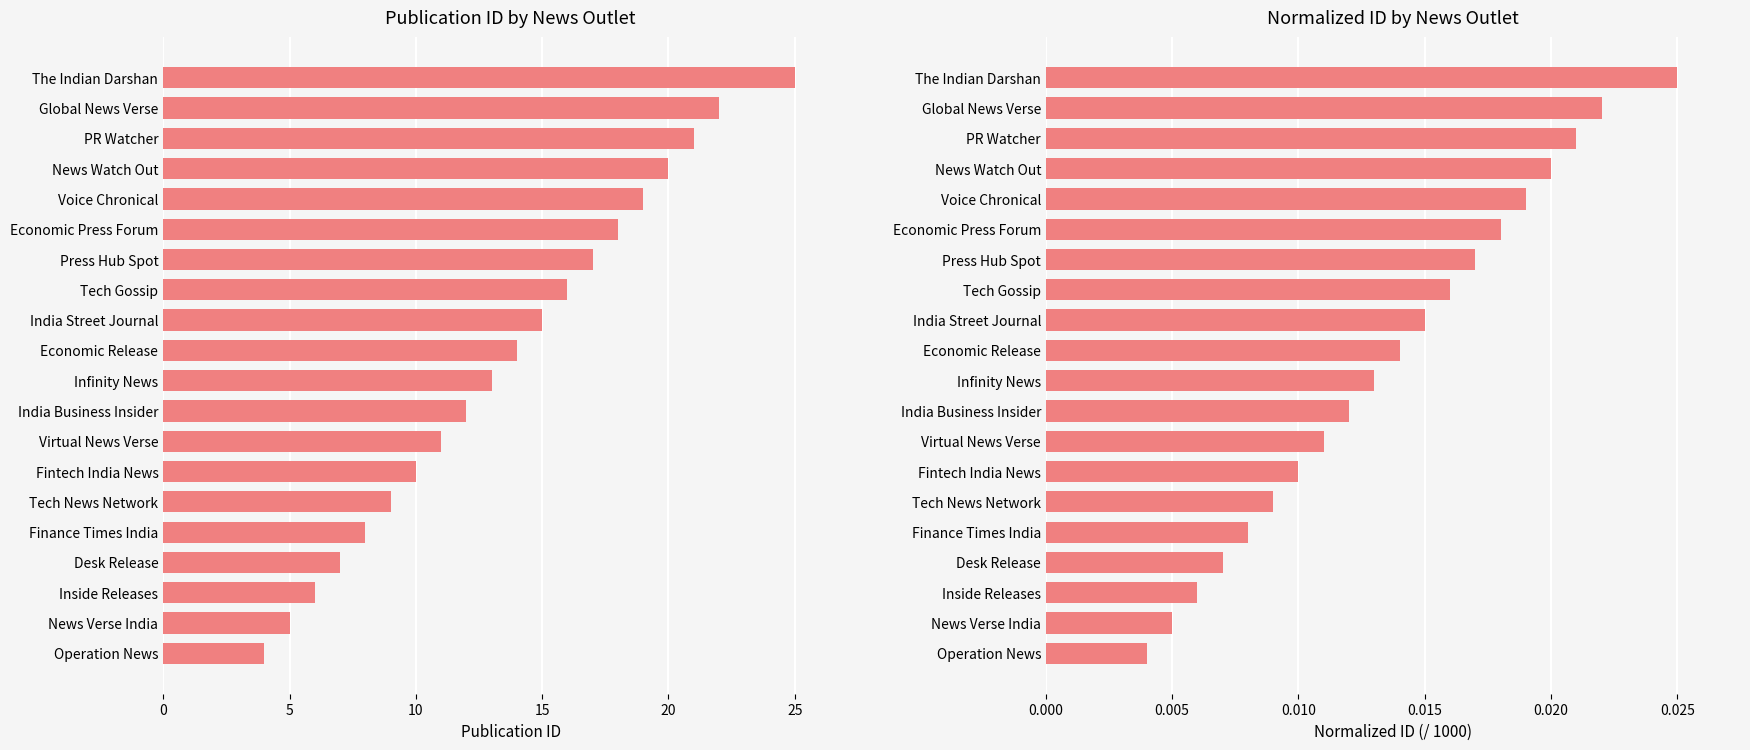

Count the Normalized Id values in the range 0 to 1.

20